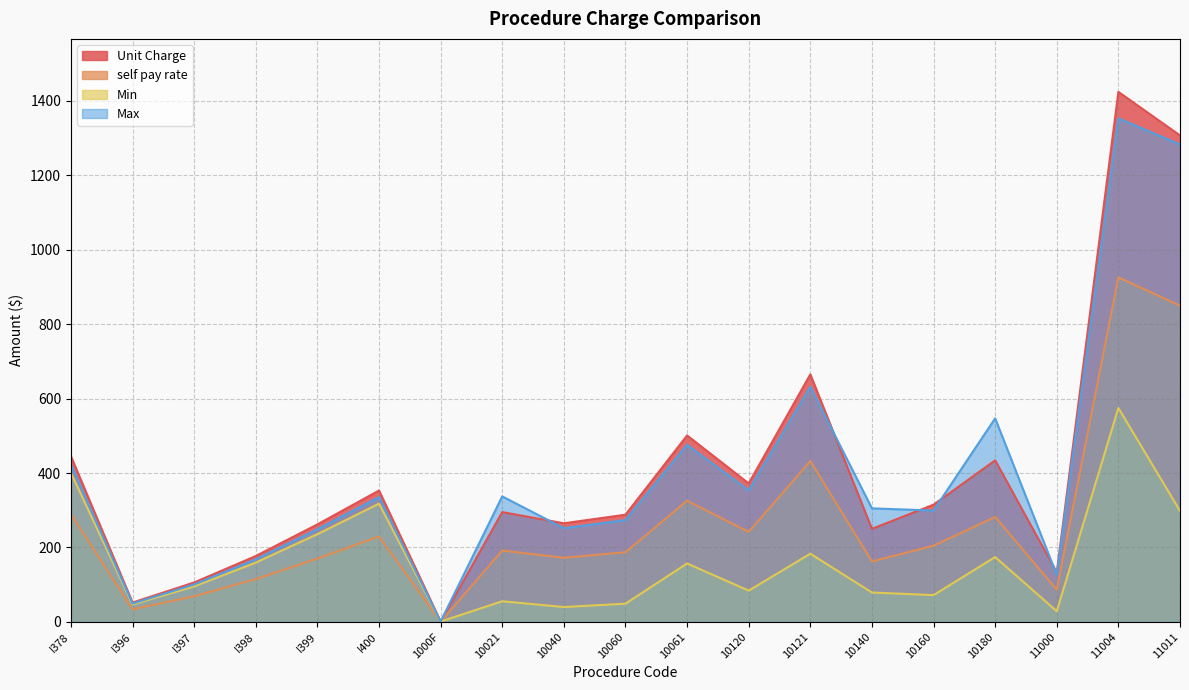

Which label corresponds to the smallest value in the chart?

1000F